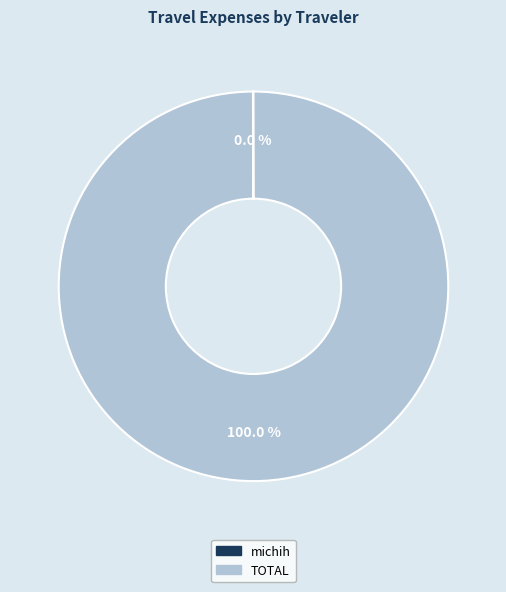

Does any single category account for the majority?

Yes